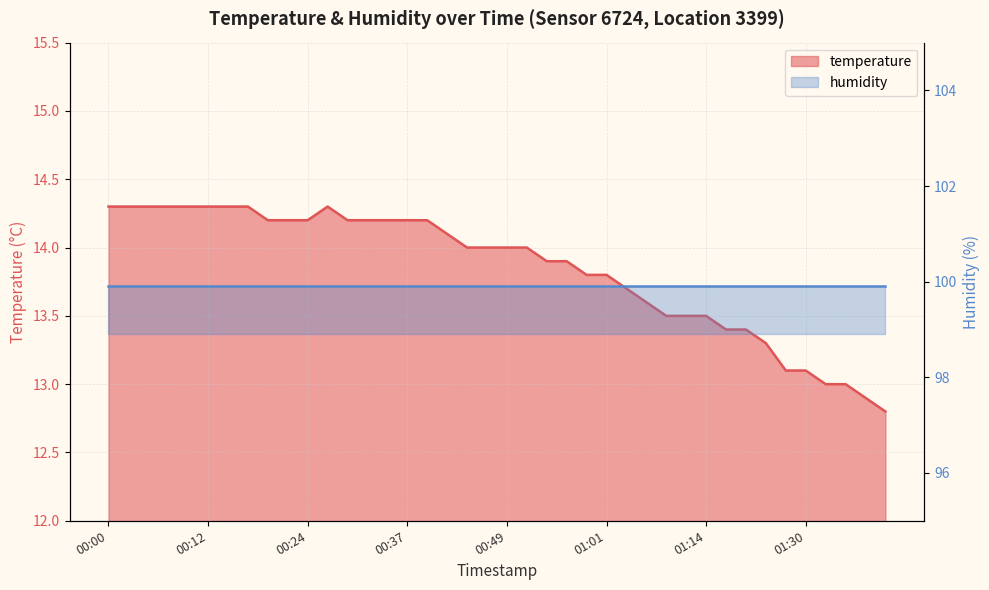

What is the difference between the values at 01:11 and 00:27?

0.8